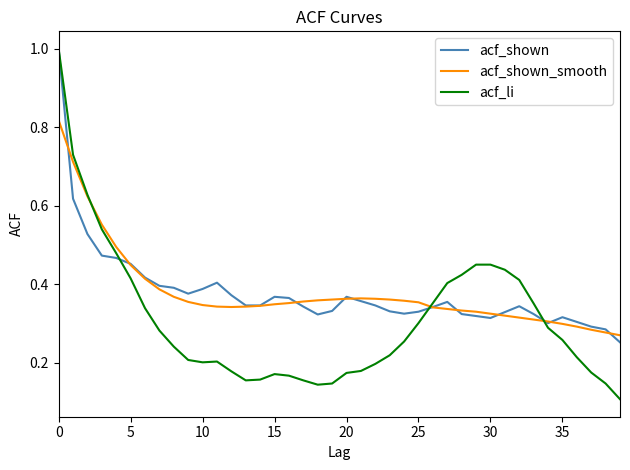

What is the maximum value shown in the chart?

1.0